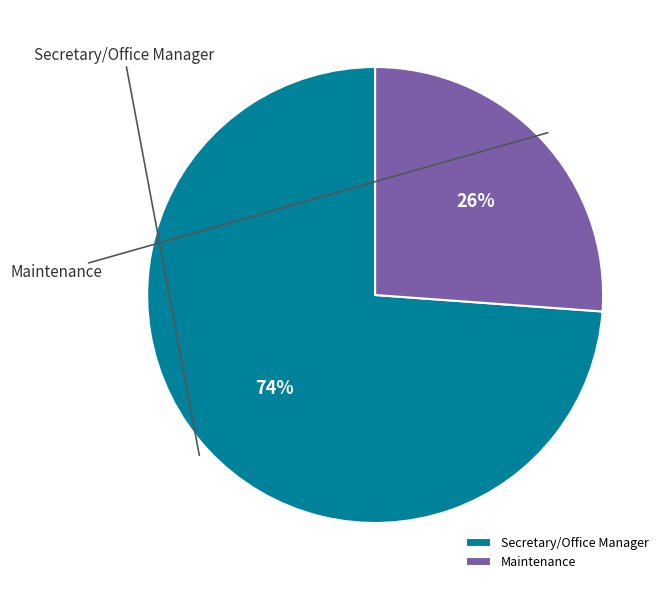

True or false: Secretary/Office Manager accounts for 86% of the total.

False